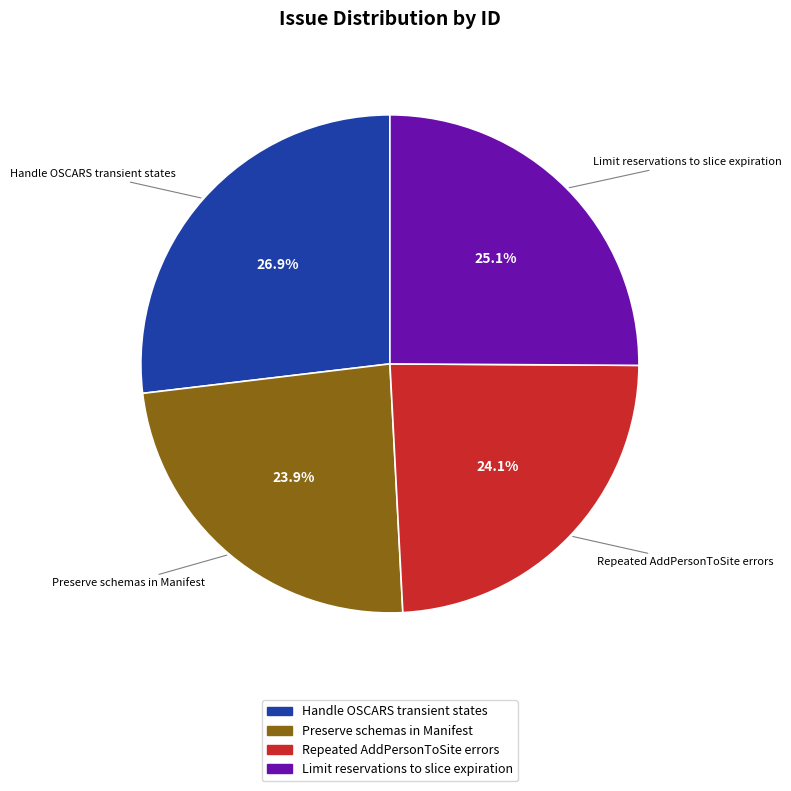

Which slice is the largest?

Handle OSCARS transient states